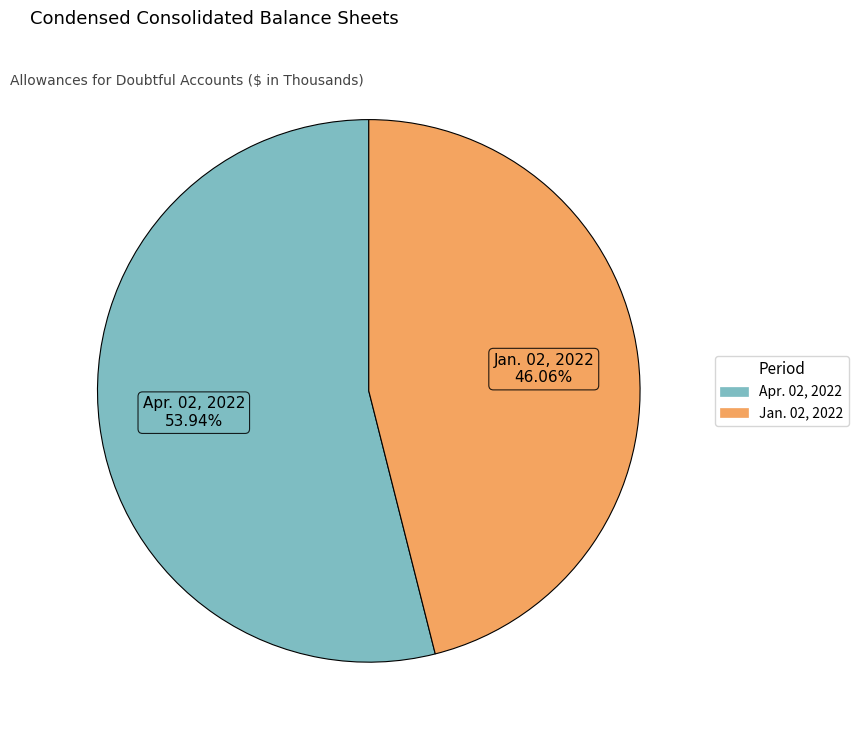

To the nearest percent, what portion does Jan. 02, 2022 represent?

46%